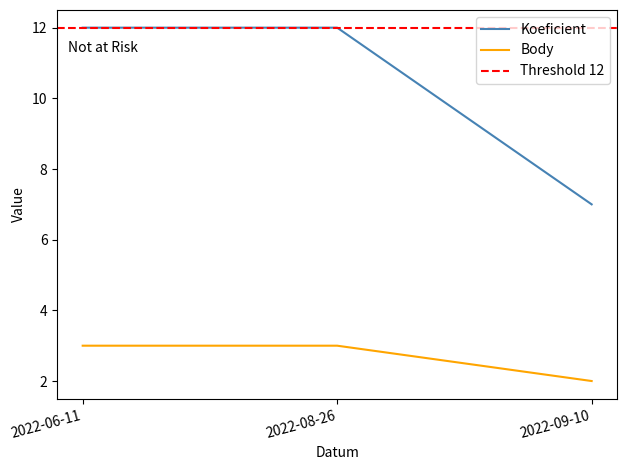

What is the label of the 2nd point from the right?

2022-08-26